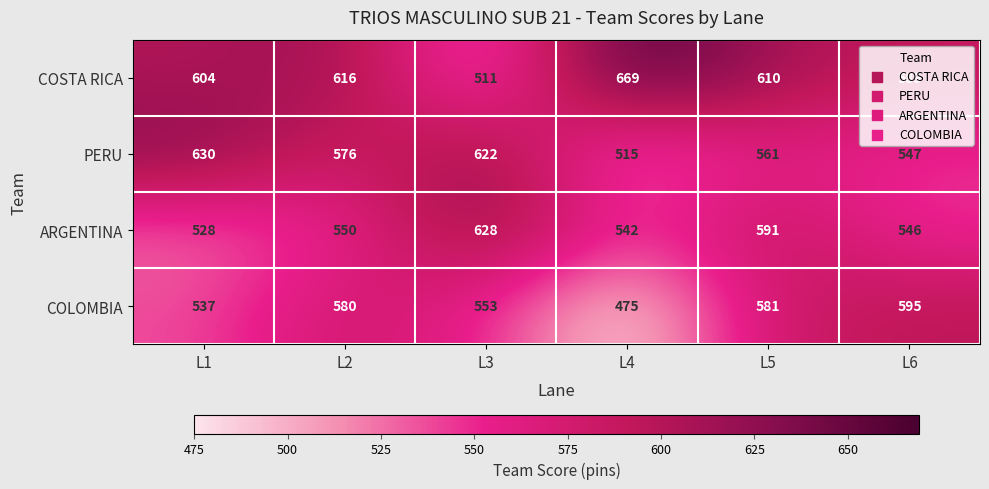

Which series has the largest total across all categories?

COSTA RICA